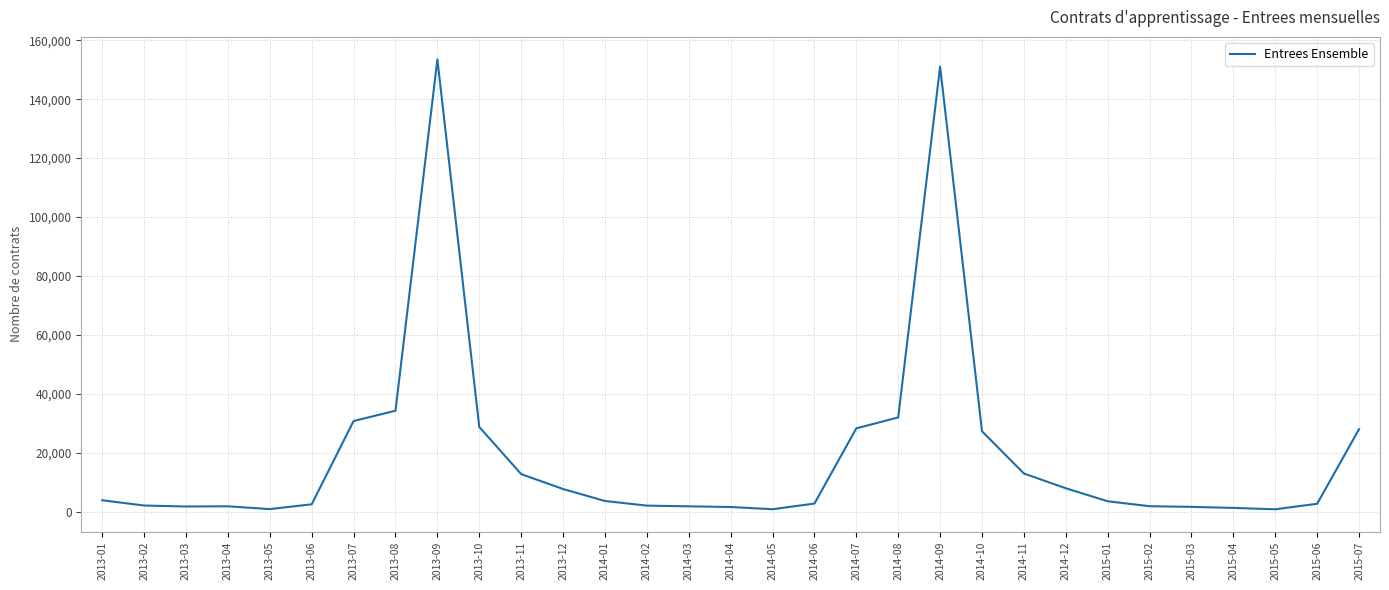

What is the difference between the maximum and minimum values?

152746